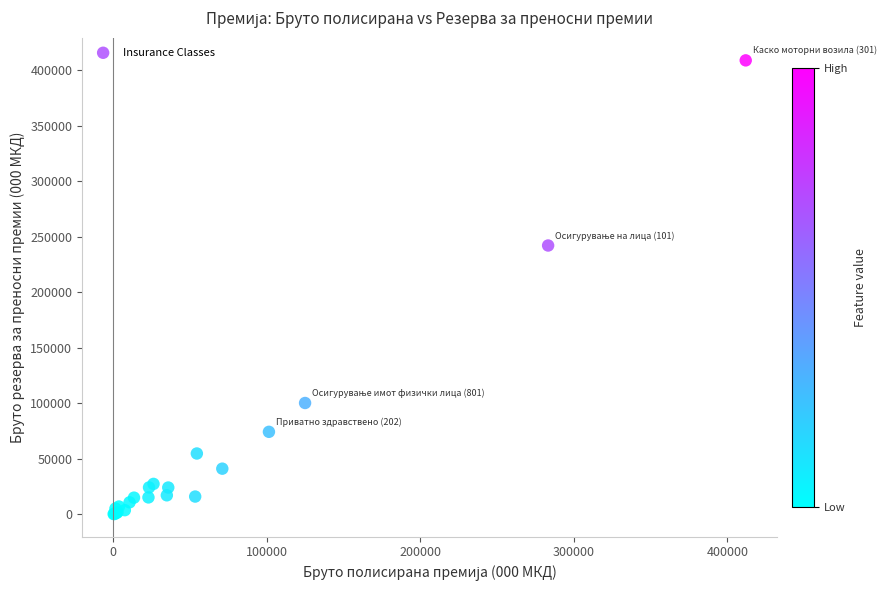

What Y value in the scatter plot is closest to 204541?

242109.2